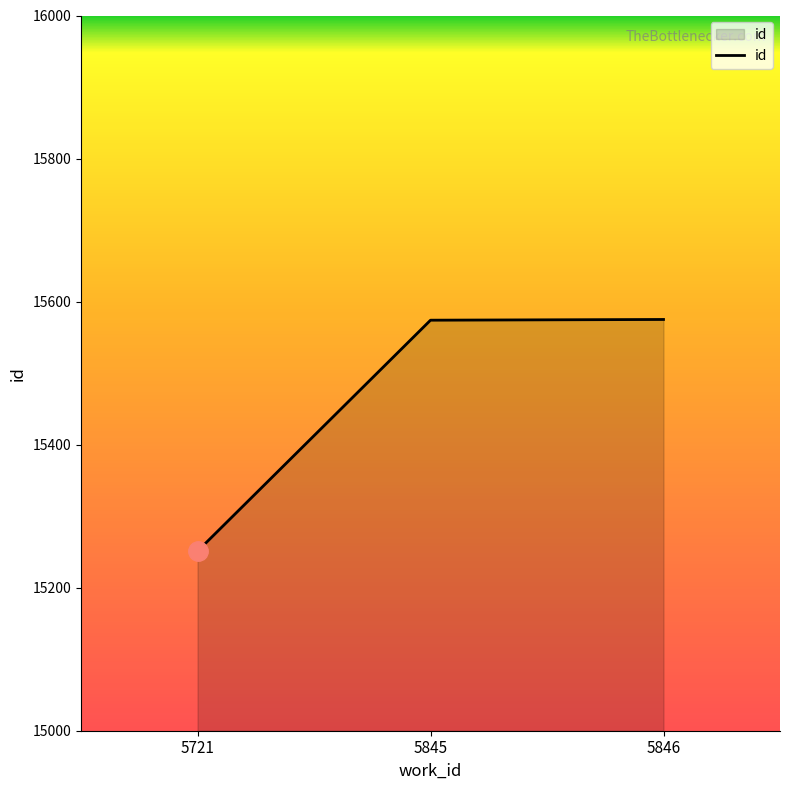

What value does the data have at 5846, to the nearest 5?

15575